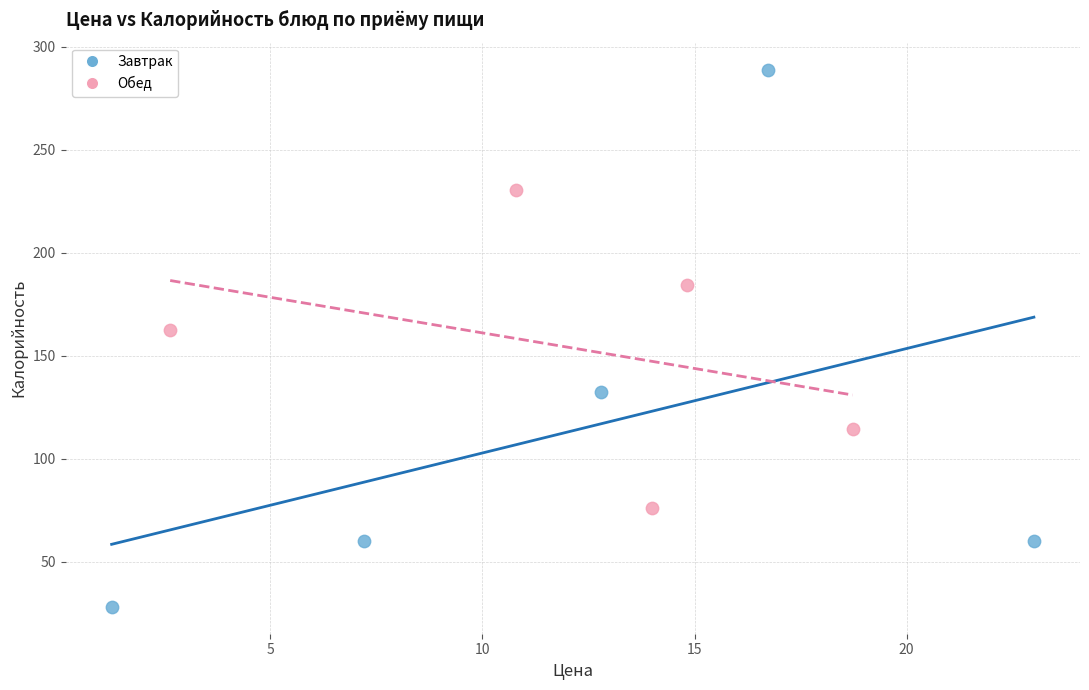

Which series has the widest spread of Y values?

Завтрак